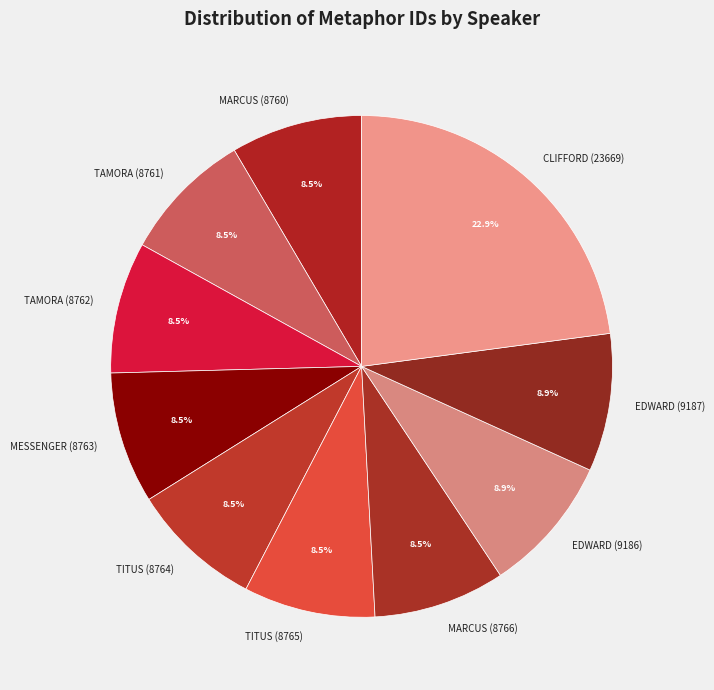

What percentage is the EDWARD (9186) slice, to the nearest percent?

9%